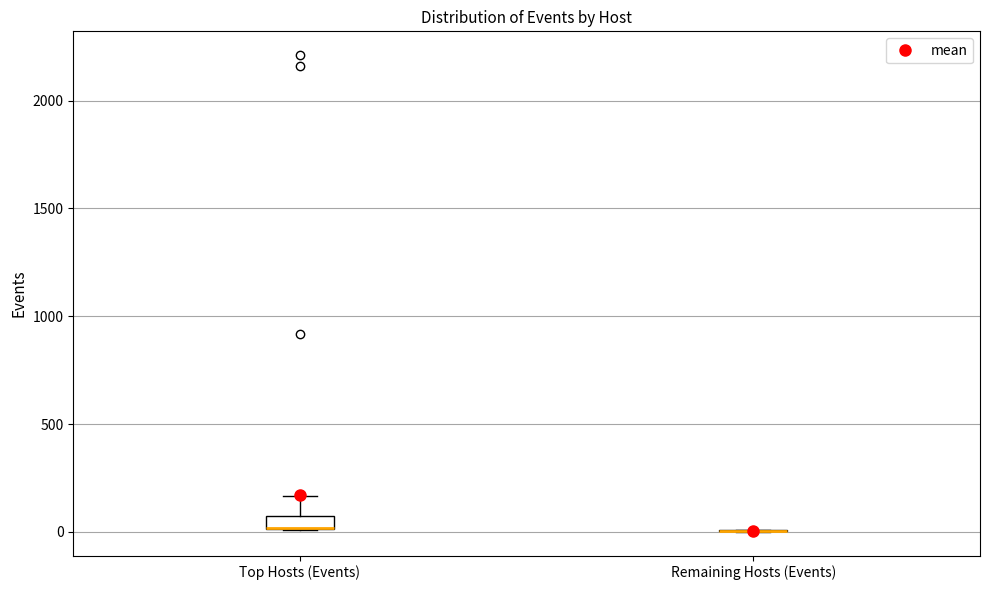

Comparing the boxes themselves (not the whiskers), which one is the tallest?

Top Hosts (Events)